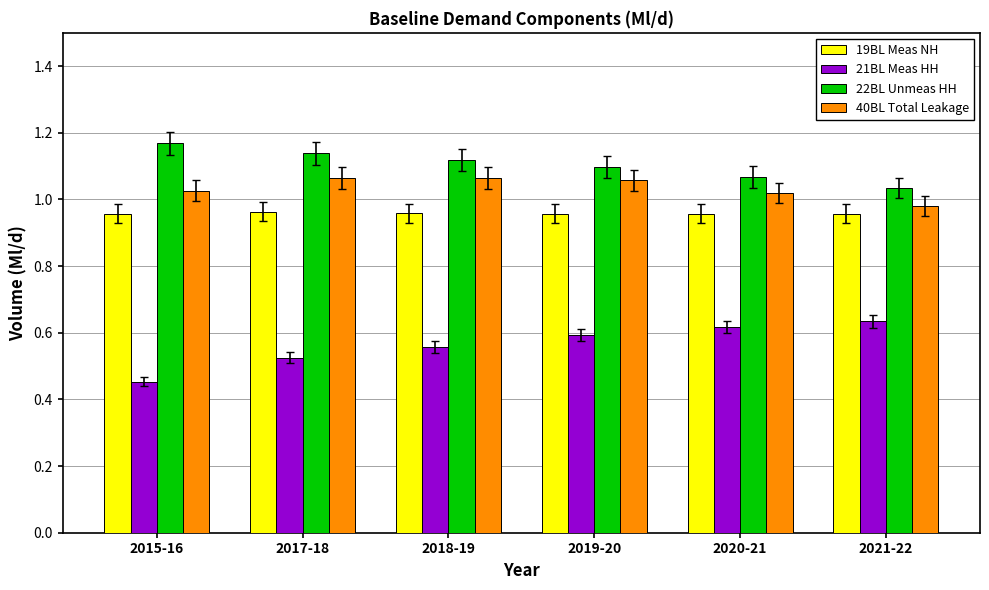

Rank the series by their maximum value, from highest to lowest.

22BL Unmeas HH, 40BL Total Leakage, 19BL Meas NH, 21BL Meas HH